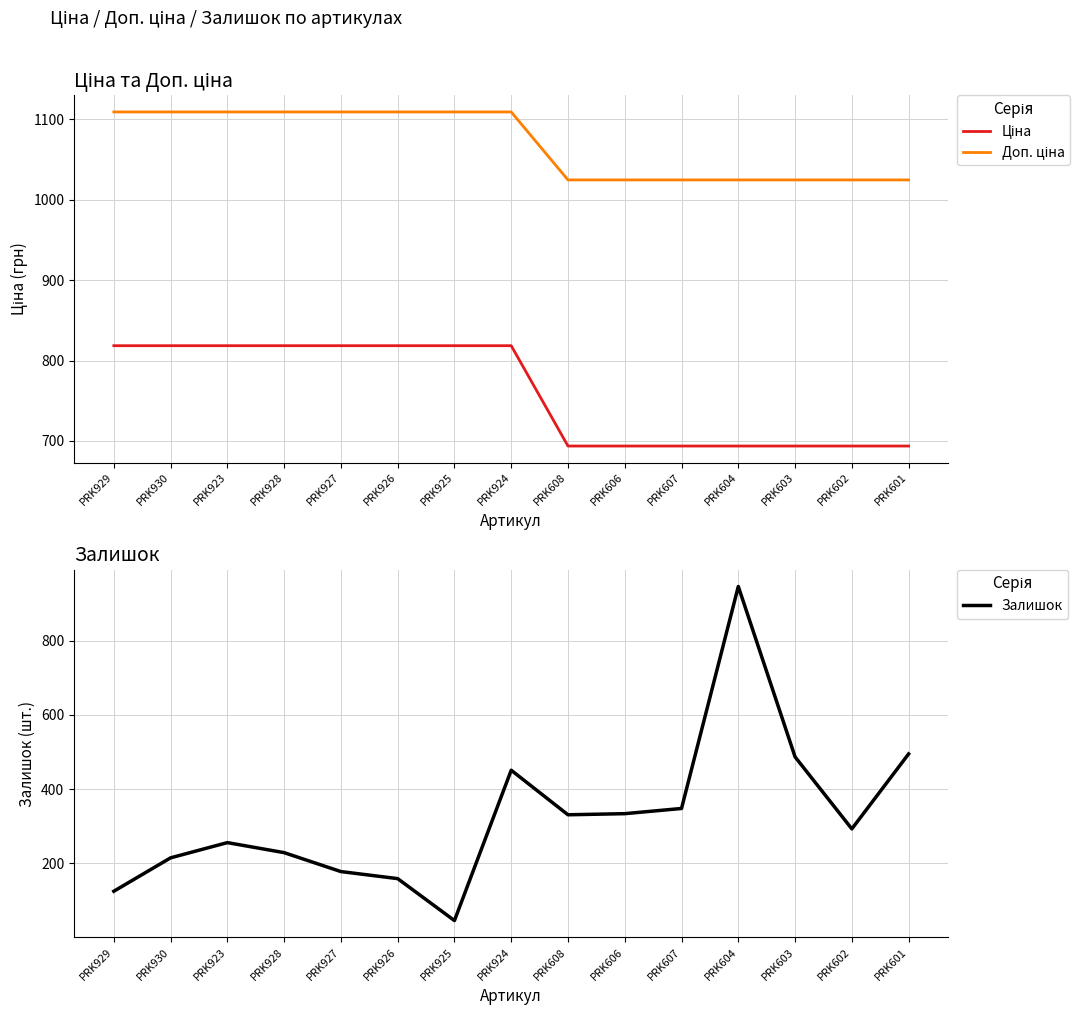

Reading left to right, list all the values displayed in this chart.

Ціна: PRK929=818.5	PRK930=818.5	PRK923=818.5	PRK928=818.5	PRK927=818.5	PRK926=818.5	PRK925=818.5	PRK924=818.5	PRK608=693.7	PRK606=693.7	PRK607=693.7	PRK604=693.7	PRK603=693.7	PRK602=693.7	PRK601=693.7
Доп. ціна: PRK929=1109.2	PRK930=1109.2	PRK923=1109.2	PRK928=1109.2	PRK927=1109.2	PRK926=1109.2	PRK925=1109.2	PRK924=1109.2	PRK608=1024.6	PRK606=1024.6	PRK607=1024.6	PRK604=1024.6	PRK603=1024.6	PRK602=1024.6	PRK601=1024.6
Залишок: PRK929=125.0	PRK930=215.0	PRK923=256.0	PRK928=229.0	PRK927=178.0	PRK926=159.0	PRK925=46.0	PRK924=451.0	PRK608=331.0	PRK606=334.0	PRK607=348.0	PRK604=946.0	PRK603=487.0	PRK602=293.0	PRK601=495.0